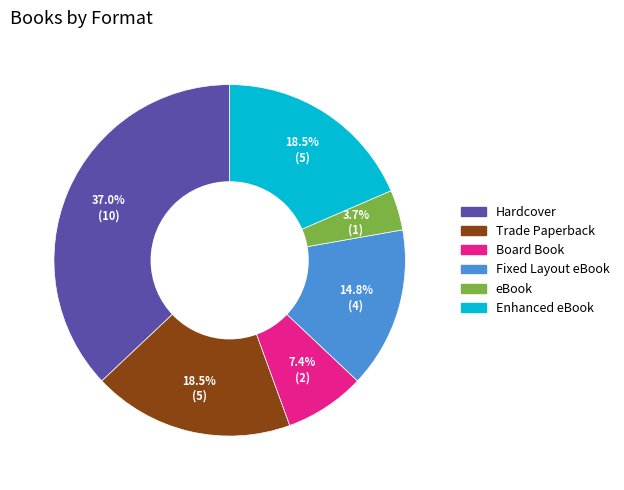

True or false: Hardcover accounts for 50% of the total.

False